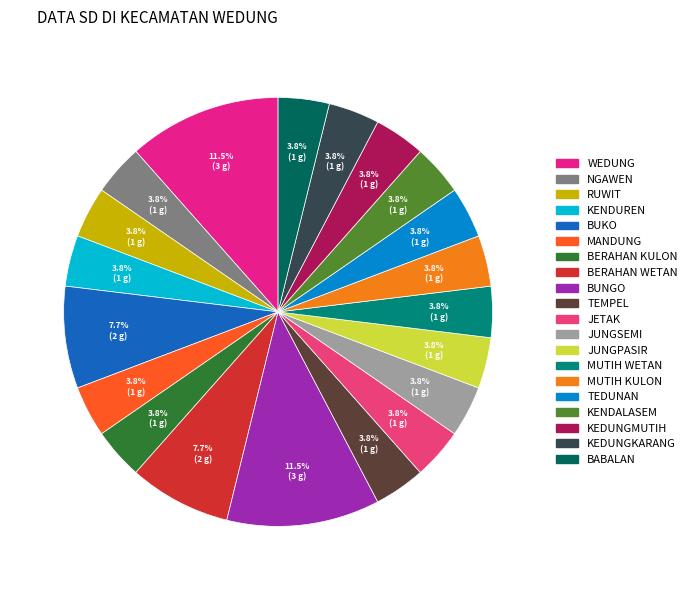

Does RUWIT account for over 50% of the chart?

No